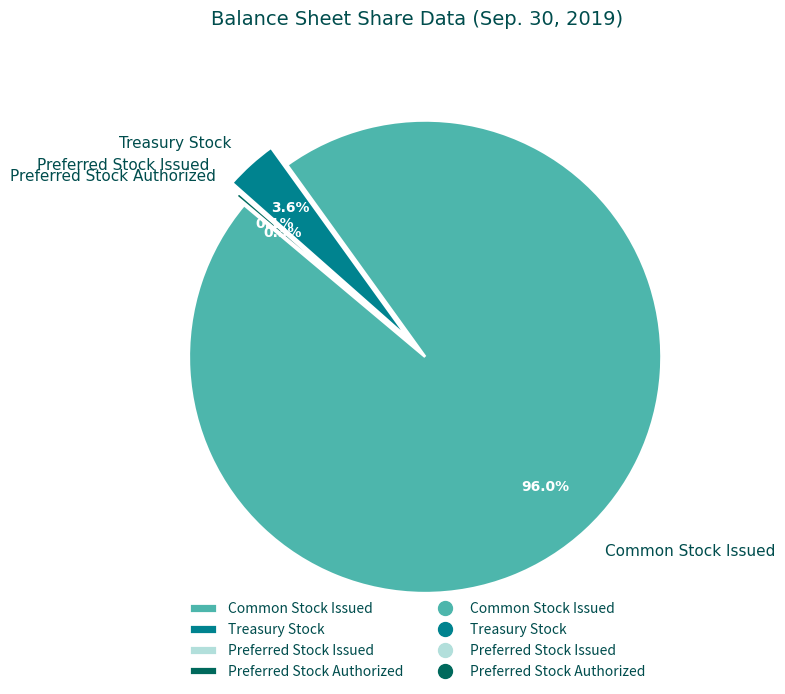

What percentage is NOT represented by Treasury Stock?

96.4%